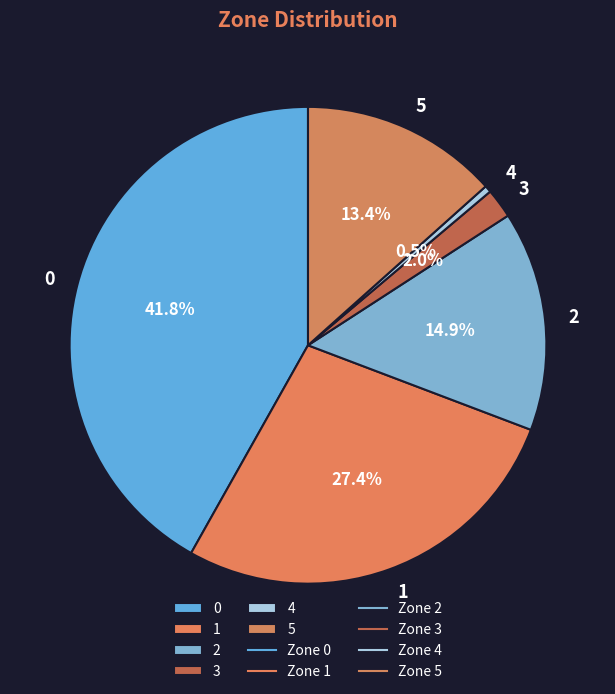

To the nearest percent, what percentage of the pie is 1?

27%